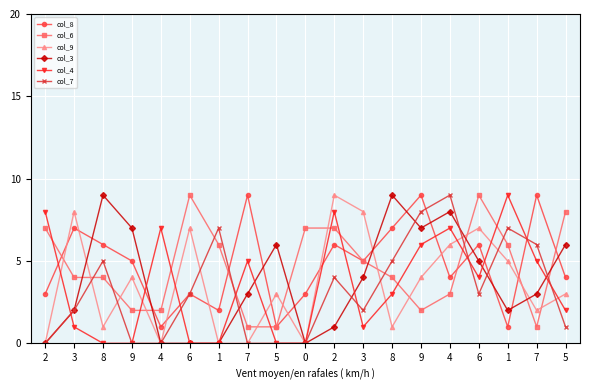

Which series has the widest spread of values?

col_9